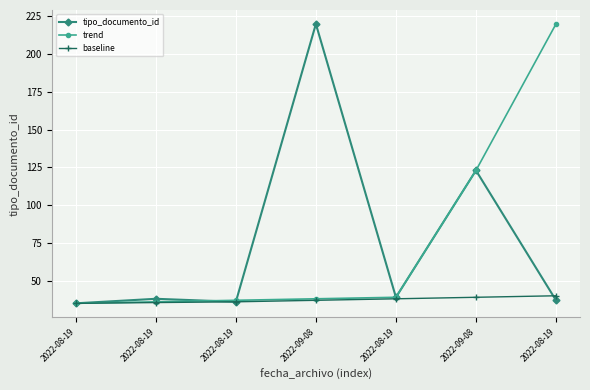

Does the chart have visible grid lines?

Yes